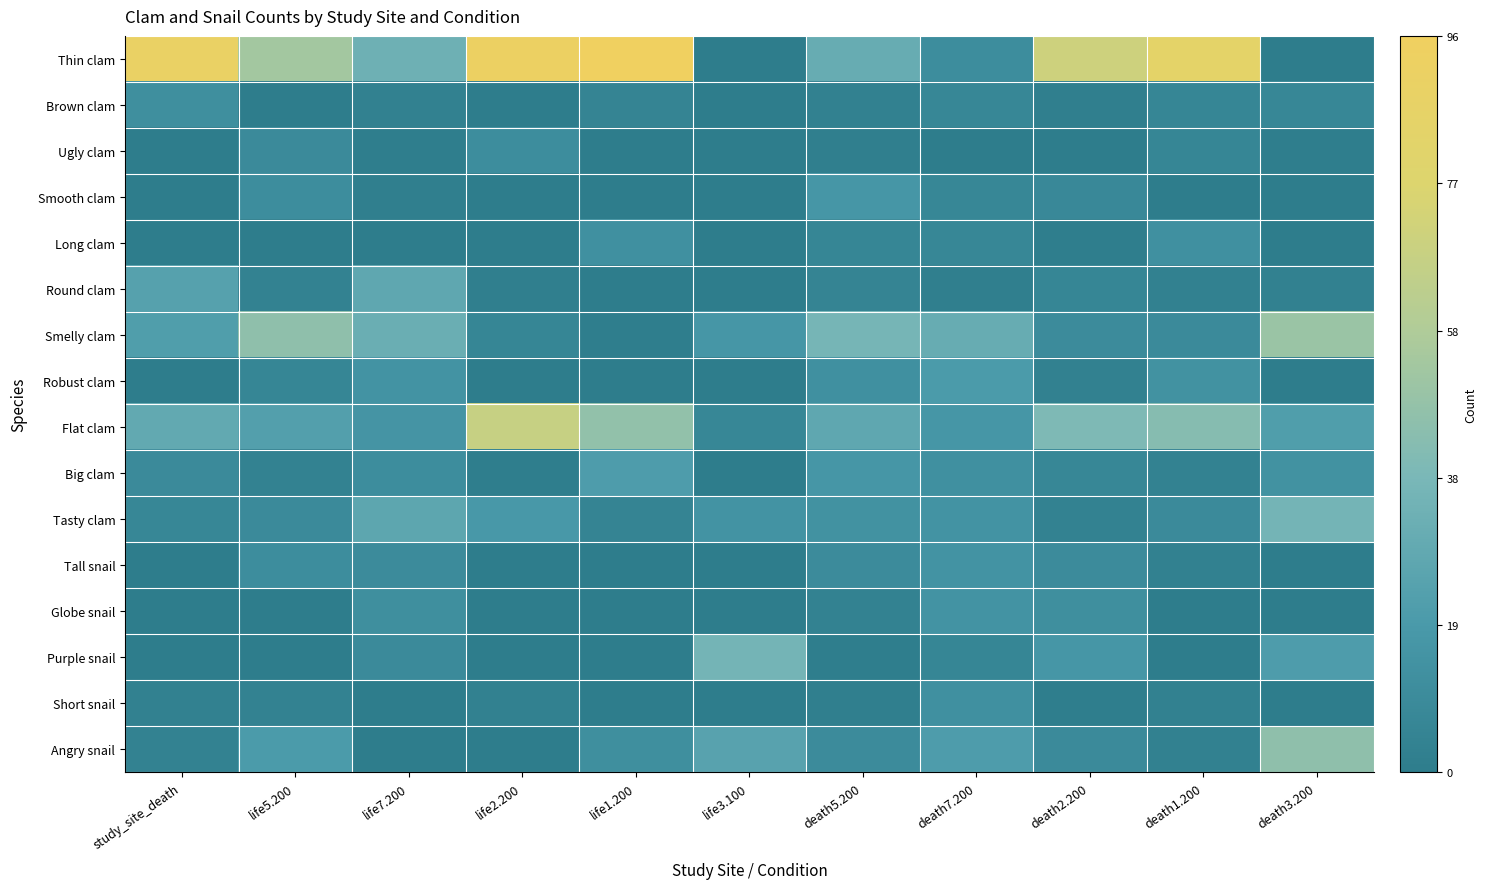

Which series has the widest spread of values?

Thin clam